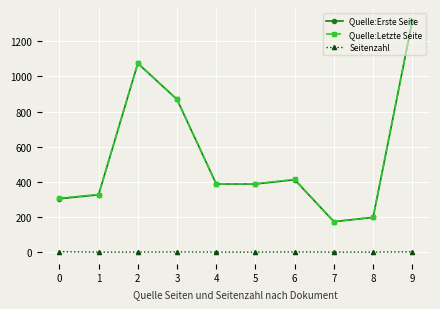

What is the difference between the maximum and minimum values in the Quelle:Erste Seite series?

1141